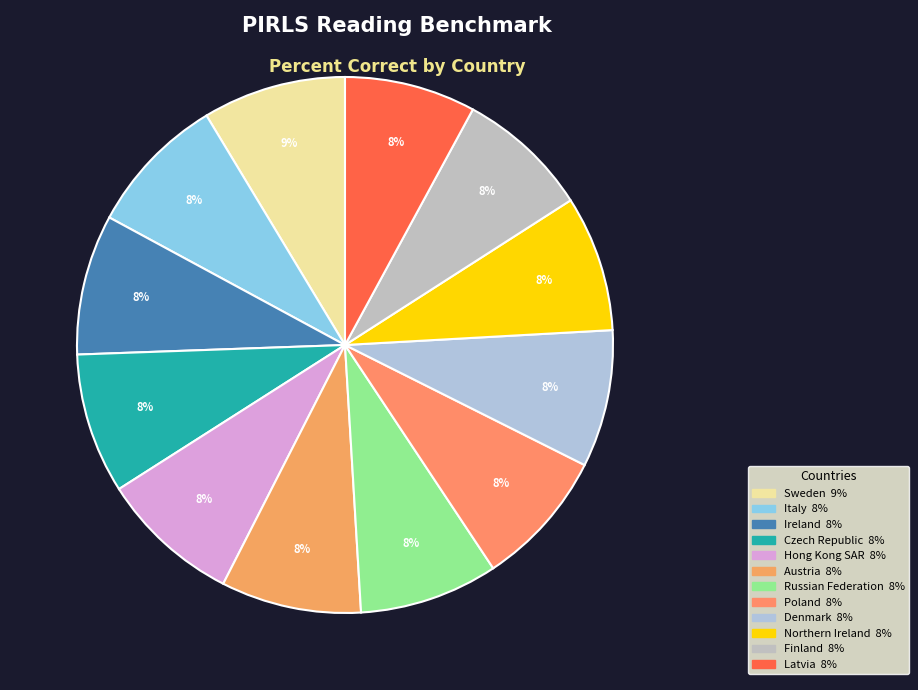

The Russian Federation slice represents 8% of the pie. True or false?

True